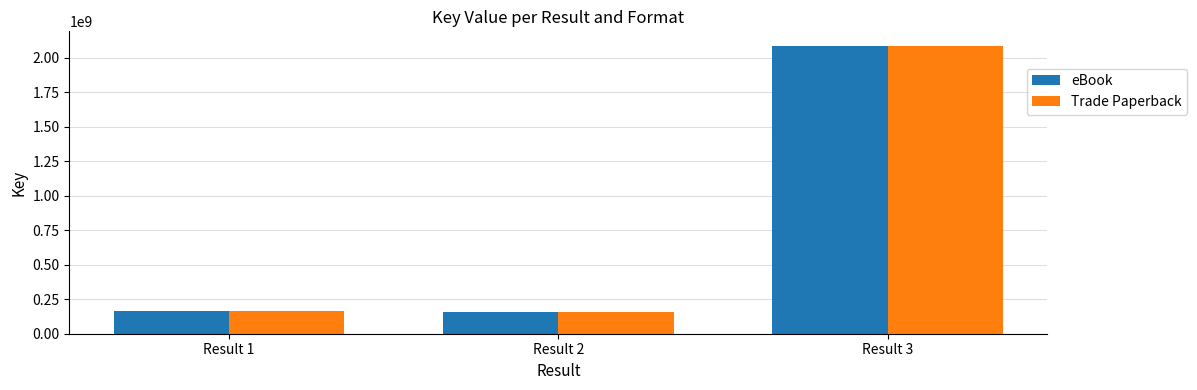

What is the difference between the Trade Paperback values at Result 1 and Result 2?

5477485